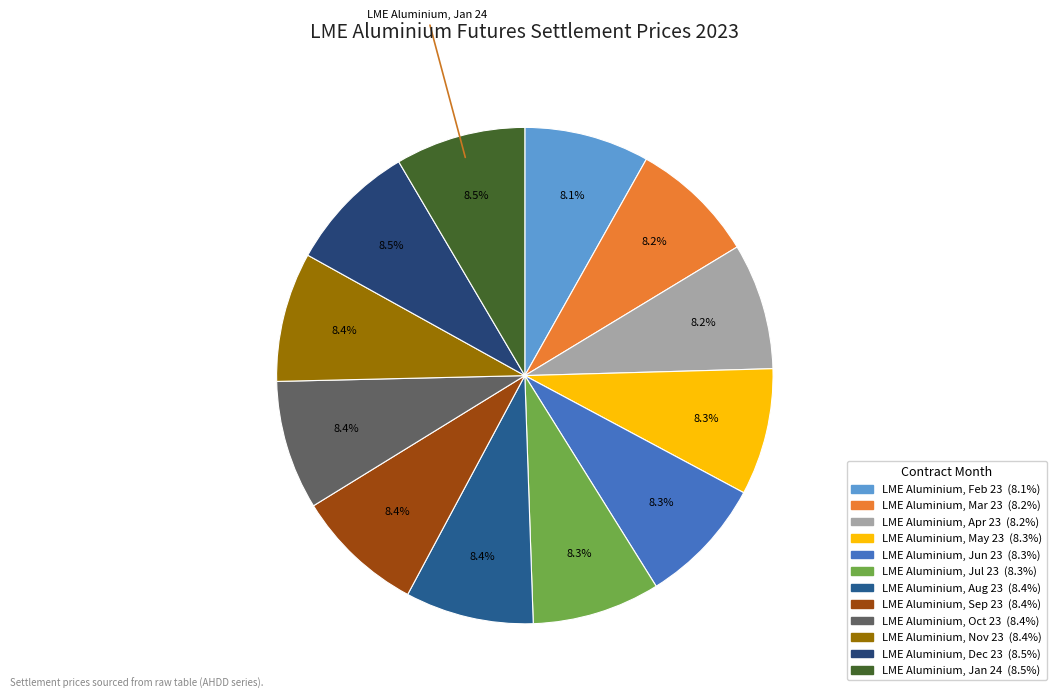

What portion of the pie excludes LME Aluminium, Jan 24?

91.5%